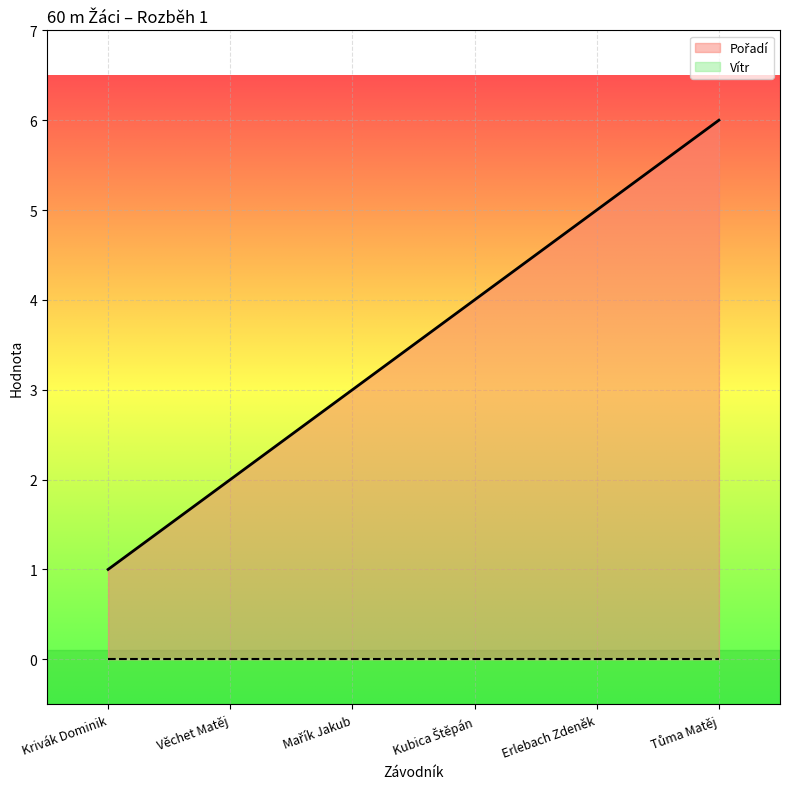

Rank the categories by value from highest to lowest.

Tůma Matěj, Erlebach Zdeněk, Kubica Štěpán, Mařík Jakub, Věchet Matěj, Krivák Dominik